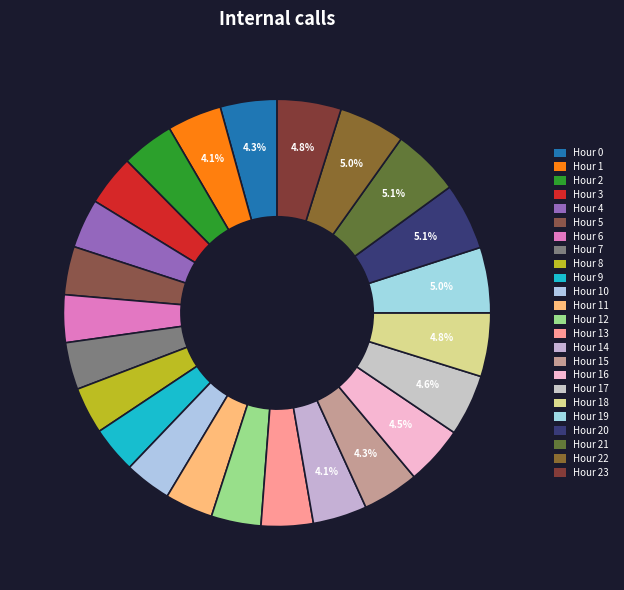

What percentage do Hour 23 and Hour 19 together represent?

9.8%